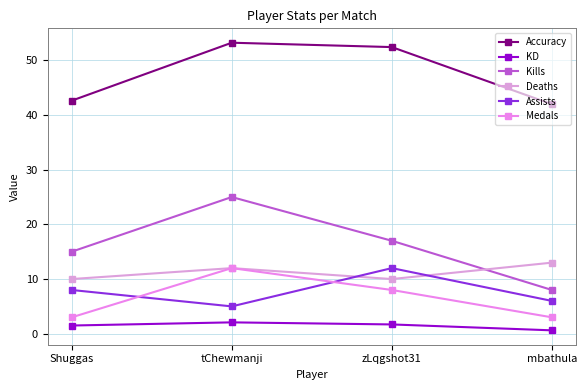

List the labels in order of Kills value, largest first.

tChewmanji, zLqgshot31, Shuggas, mbathula